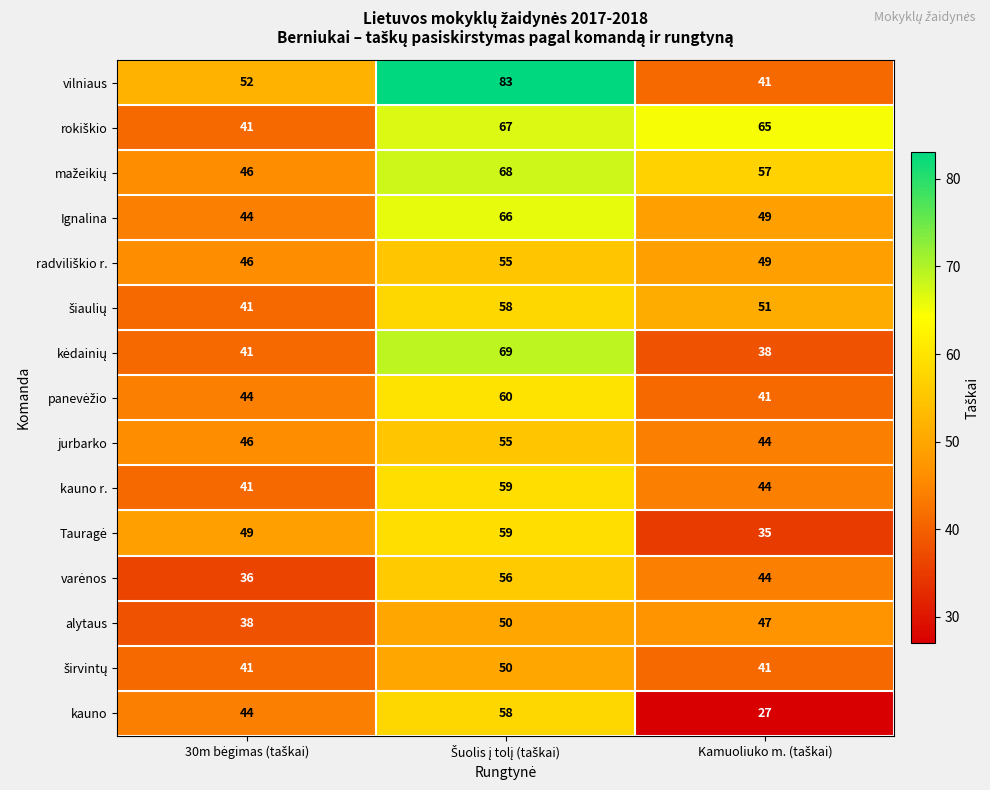

What is the sum of all alytaus values?

135